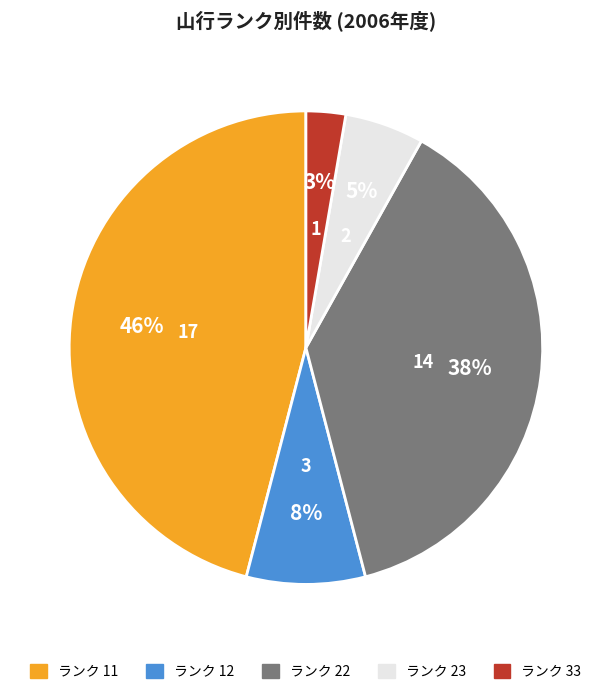

To the nearest percent, what is the average slice percentage?

20%